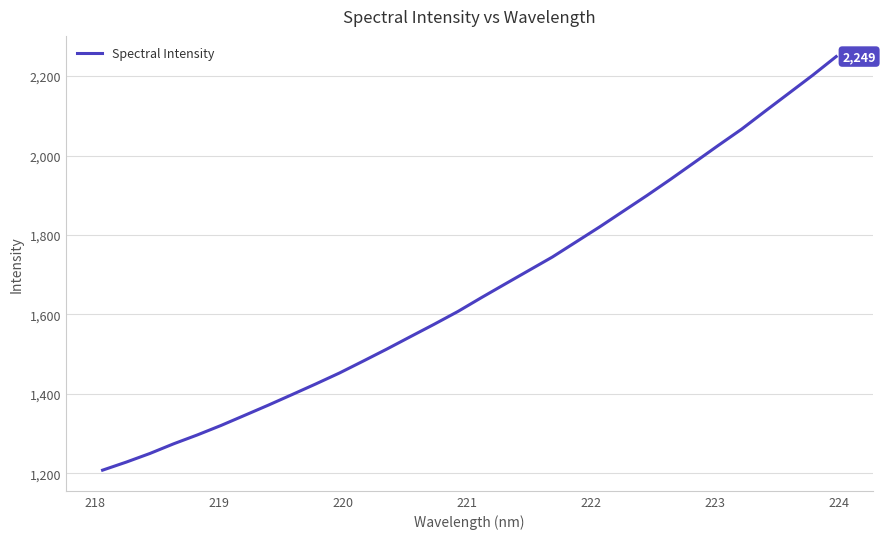

What is the smallest value displayed?

1207.9